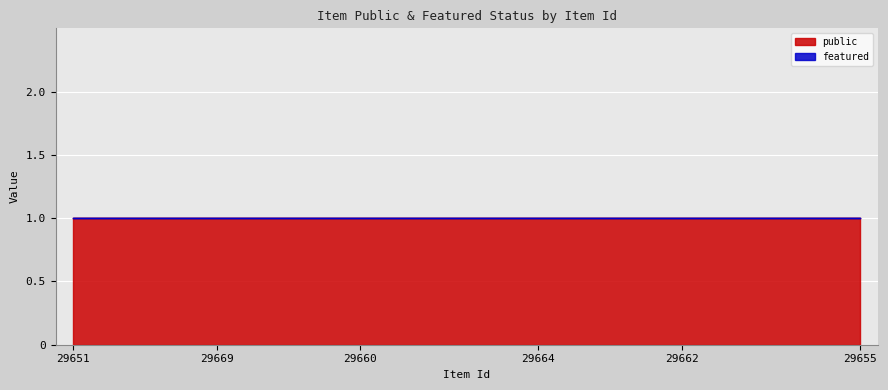

What is the maximum value shown in the chart?

1